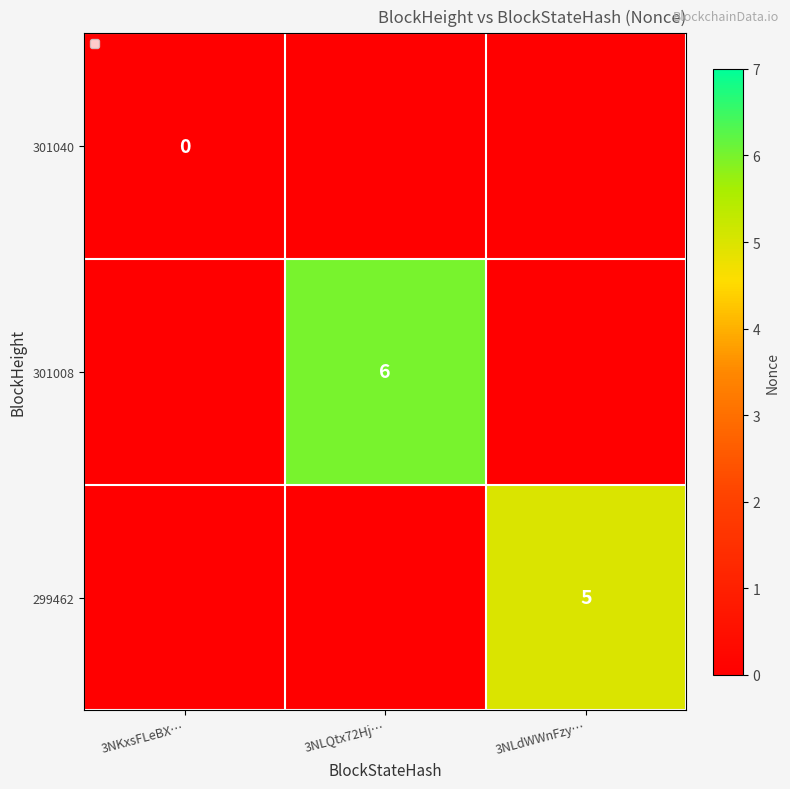

Is it true that 299462 equals 5 at 3NLdWWnFzy…?

True